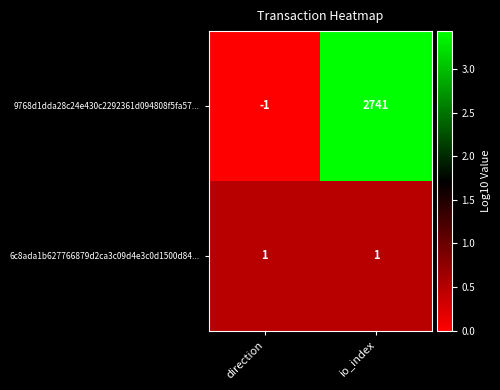

Reading right to left, what are all the values shown in this chart?

9768d1dda28c24e430c2292361d094808f5fa57...: io_index=2741	direction=-1
6c8ada1b627766879d2ca3c09d4e3c0d1500d84...: io_index=1	direction=1